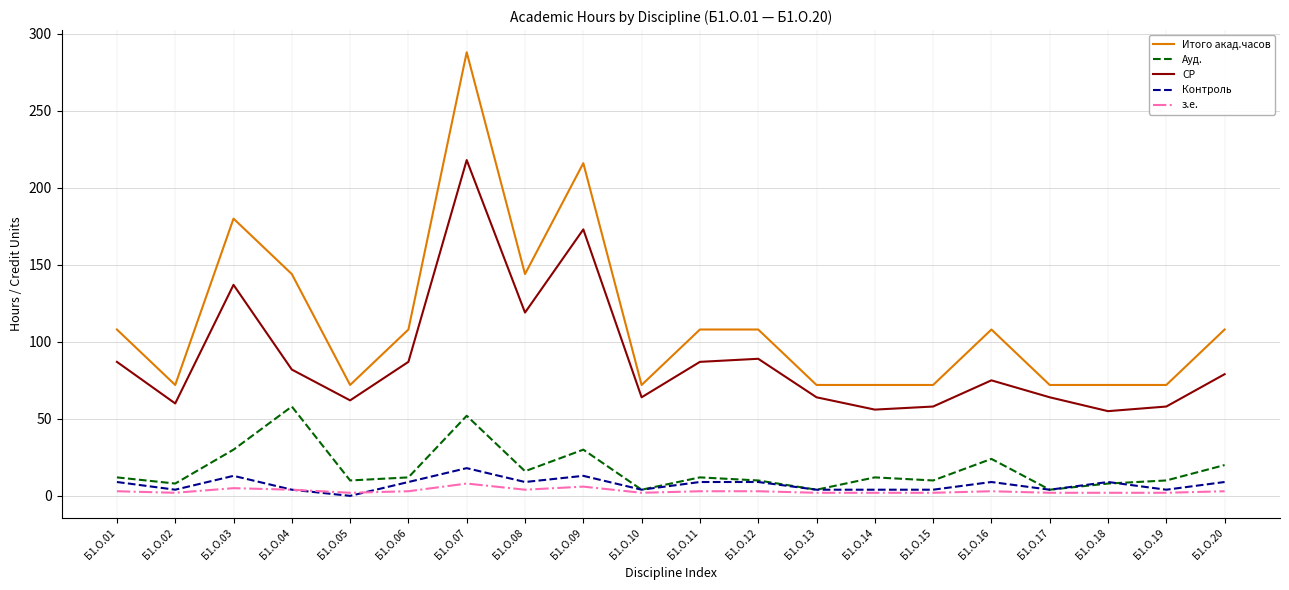

Where is the first local minimum for Контроль?

Б1.О.02